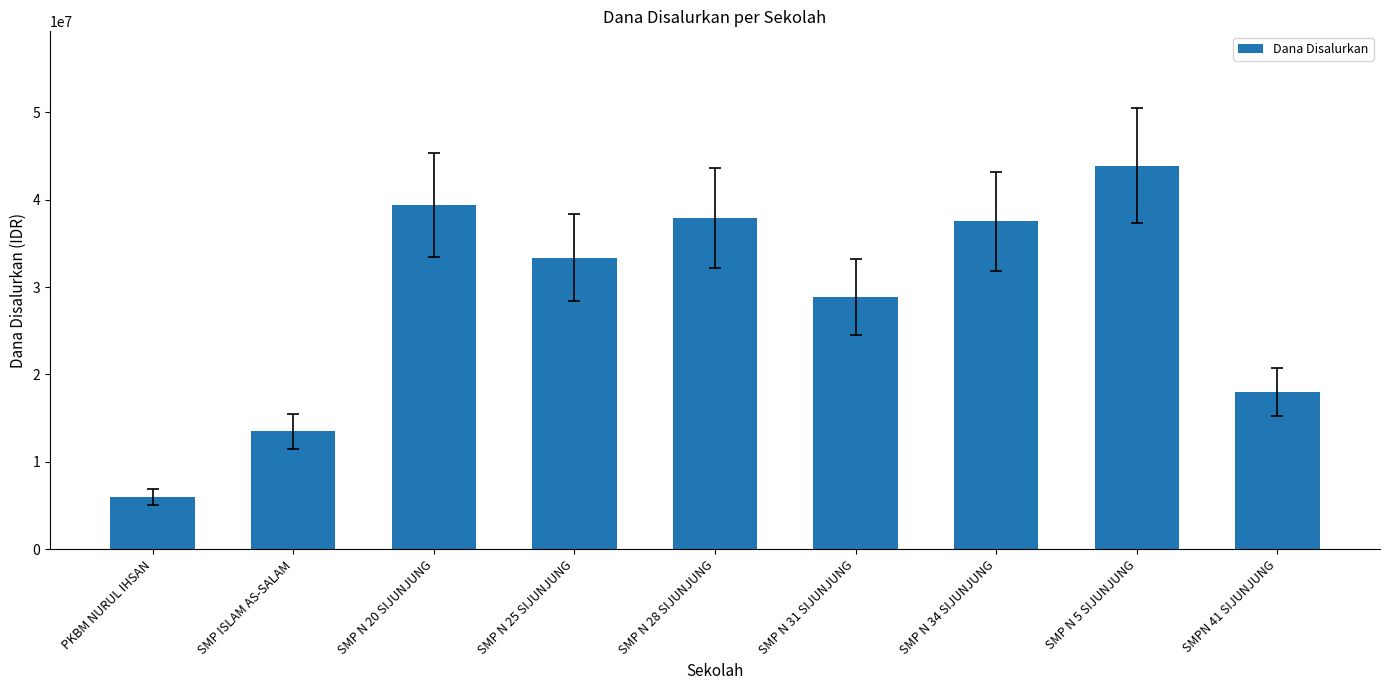

What is the maximum value shown in the chart?

43875000